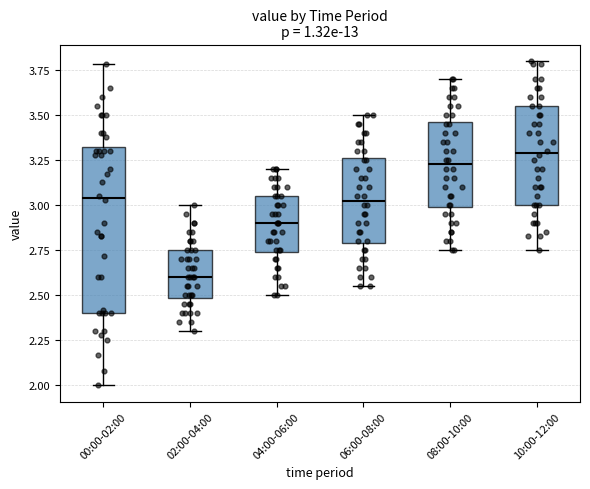

Comparing the boxes themselves (not the whiskers), which one is the tallest?

00:00-02:00